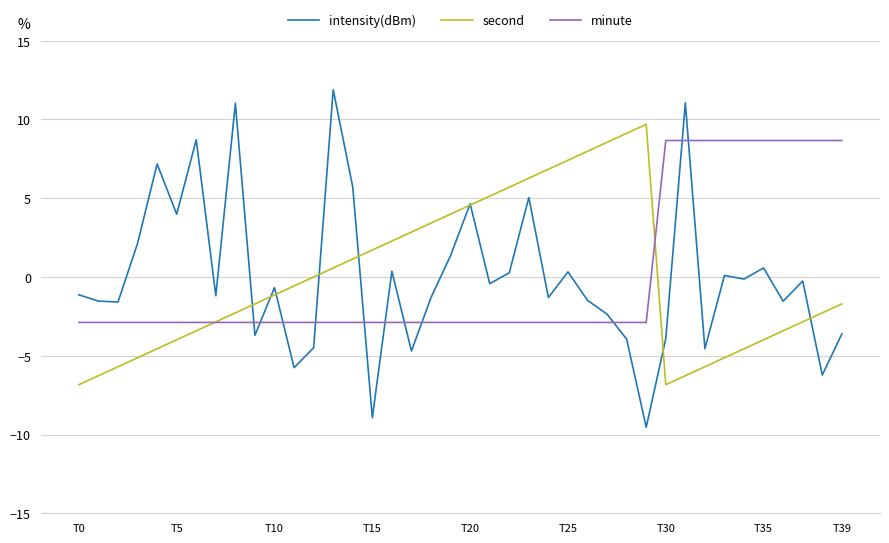

What is the smallest value displayed?

-9.5